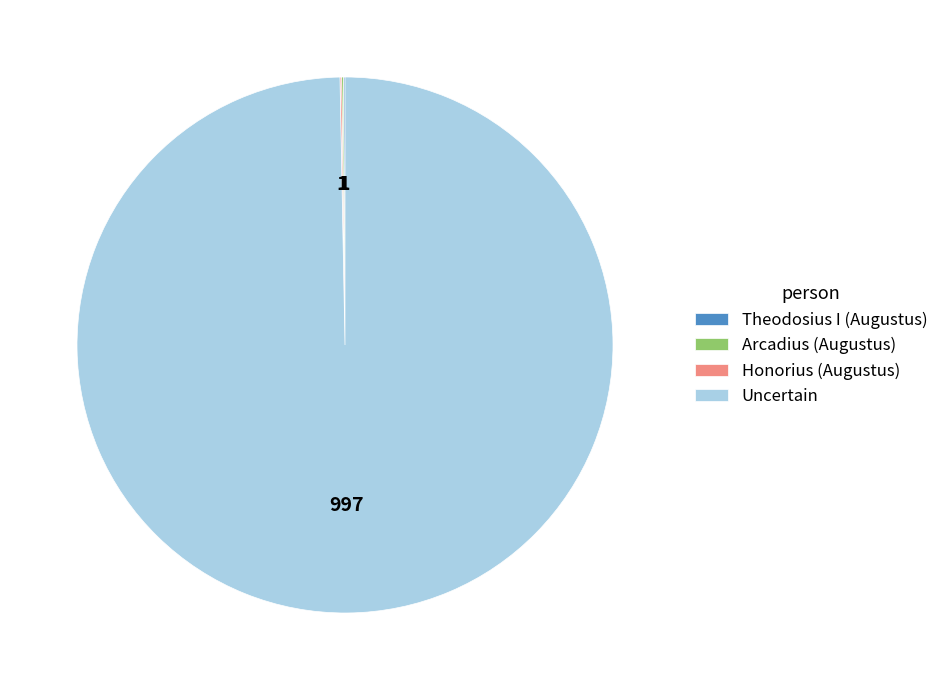

Which category has the biggest portion of the pie?

Uncertain